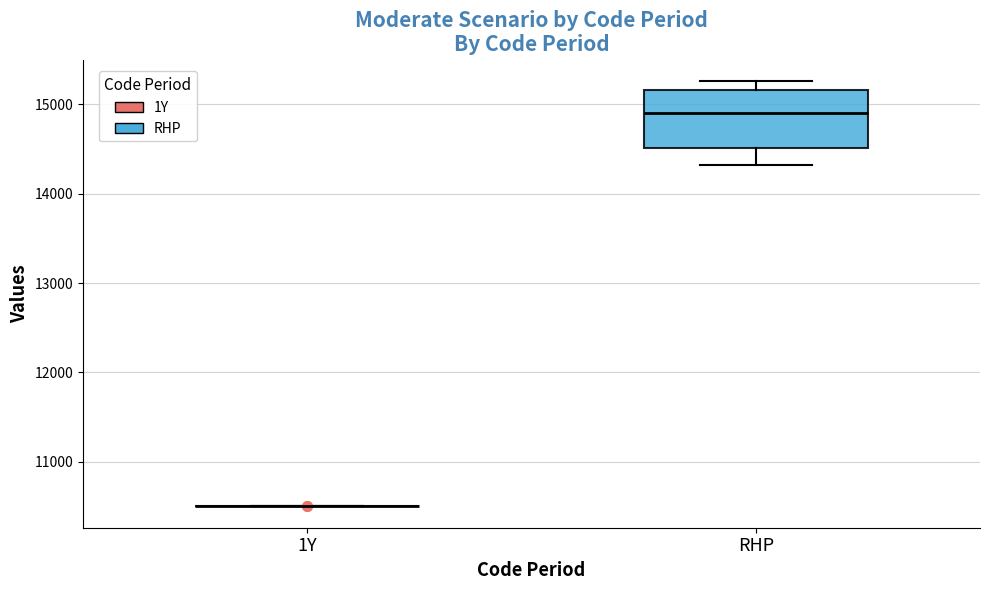

Reading left to right, read every box against the y-axis: the position of its median line, the range the box covers, and the ends of its whiskers. The values are not printed on the chart, so give them approximately, as read against the axis.

1Y: box collapsed to a line at 10500, whiskers 10500 to 10500
RHP: median 14900, box 14500 to 15200, whiskers 14300 to 15300